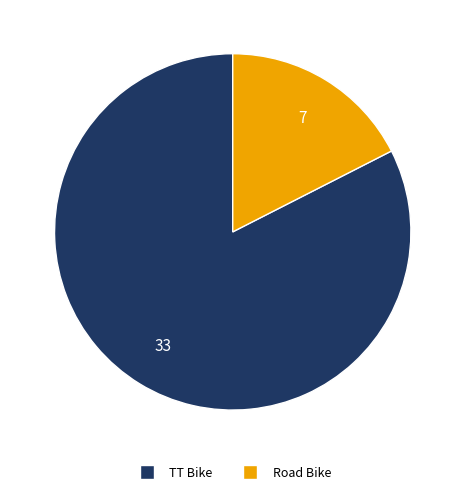

How many segments does this pie chart have?

2